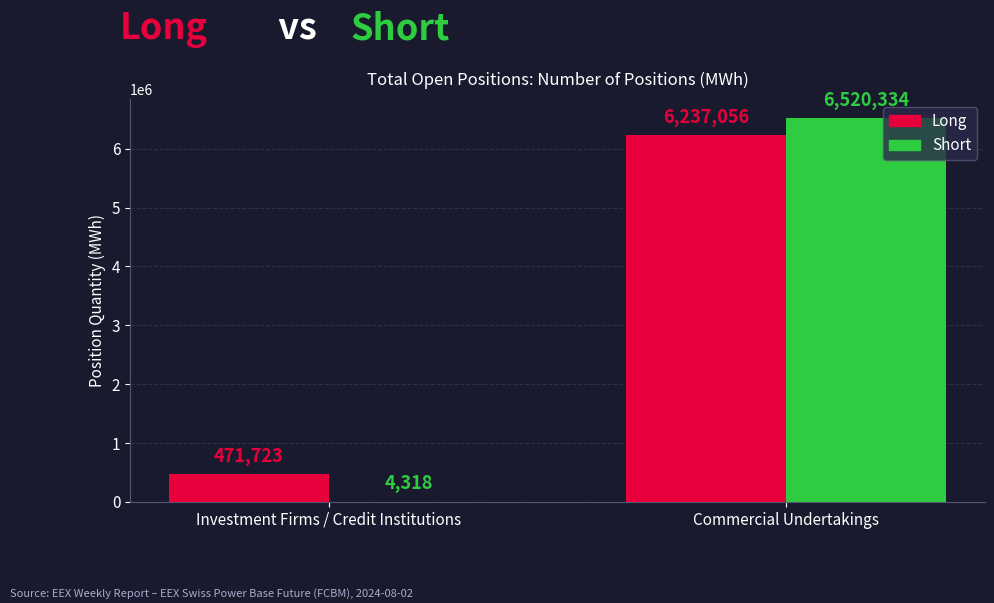

Which series has the largest total across all categories?

Long